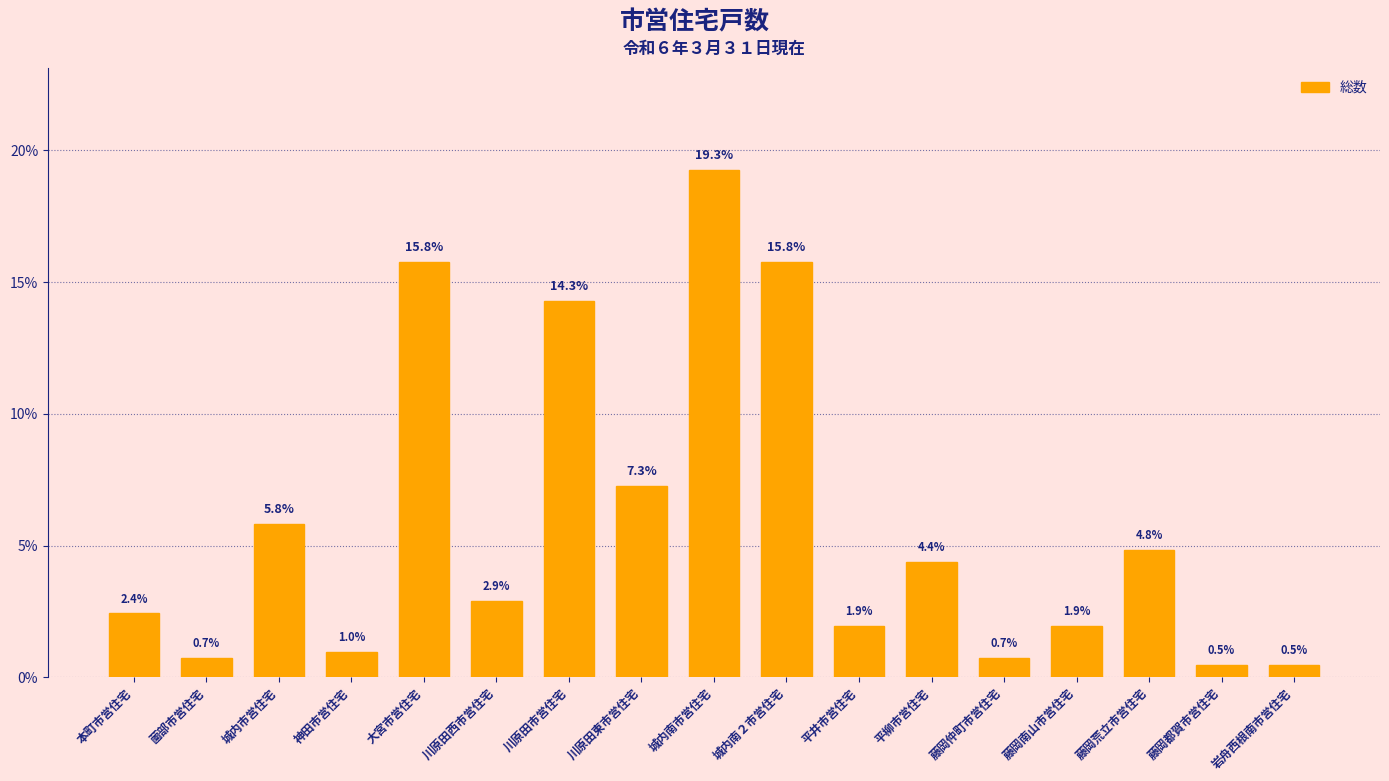

Reading left to right, what are all the values shown in this chart?

2.4	0.7	5.8	1.0	15.8	2.9	14.3	7.3	19.3	15.8	1.9	4.4	0.7	1.9	4.8	0.5	0.5